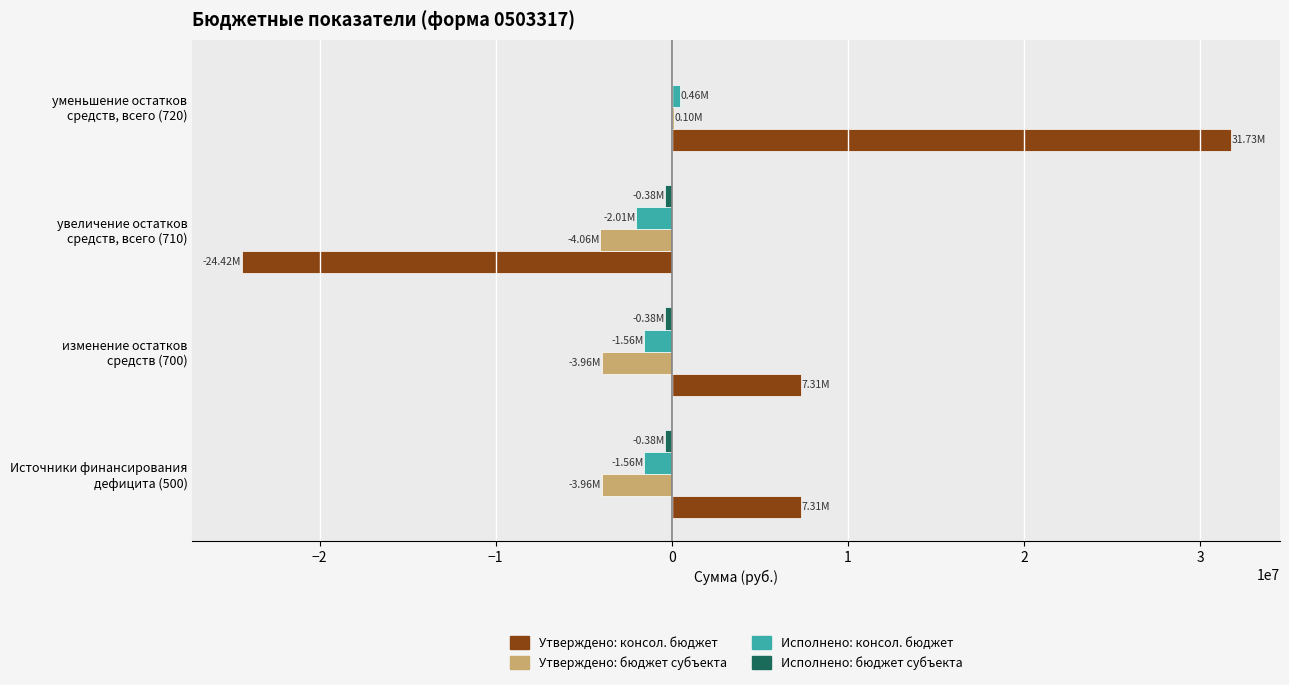

What is the sum of all Утверждено: консол. бюджет values?

21921000.0